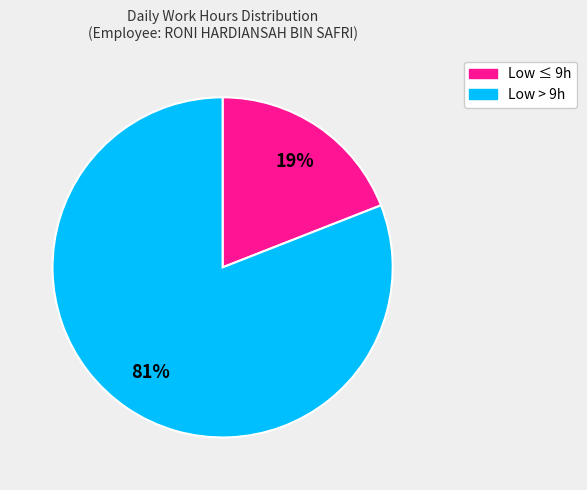

Is there a majority slice in this chart?

Yes